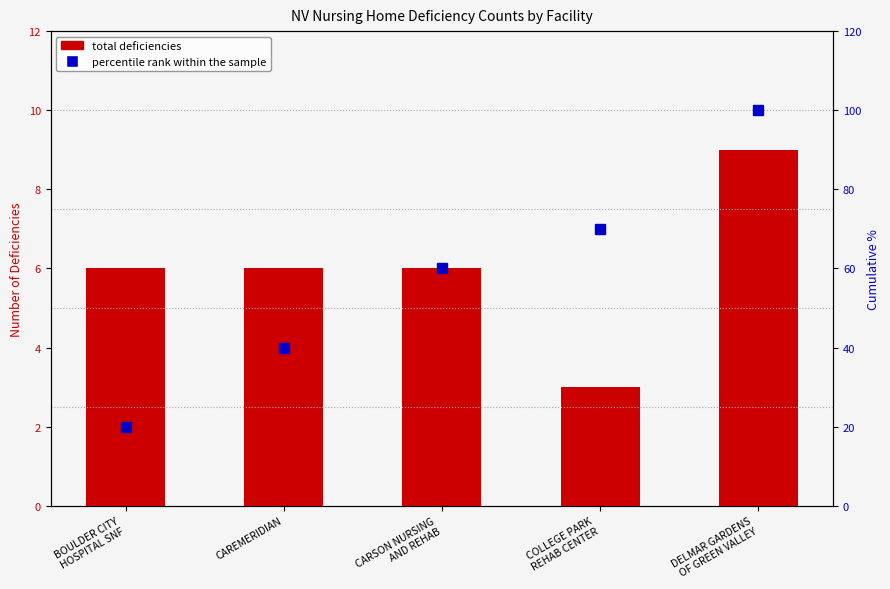

Reading left to right, list all the values displayed in this chart.

total deficiencies: 6	6	6	3	9
percentile rank within the sample: 20	40	60	70	100